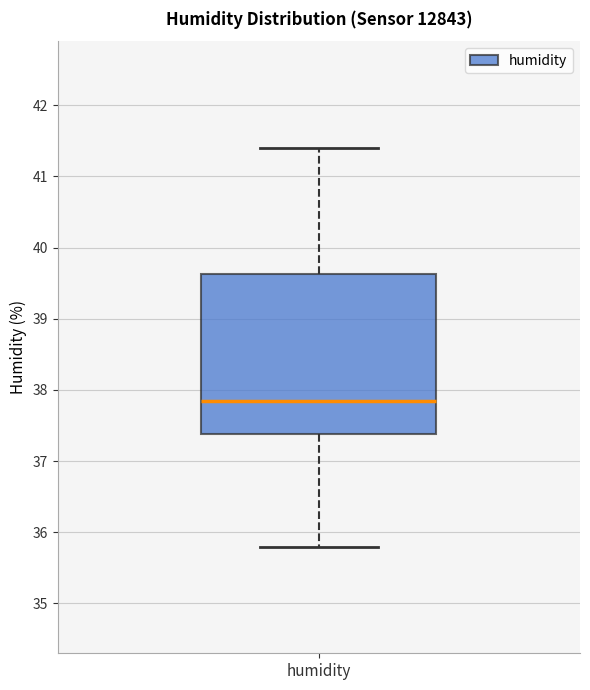

Read this box plot against the y-axis: the position of the median line, the range covered by the box, and the ends of both whiskers. The values are not printed on the chart, so give them approximately, as read against the axis.

median 37.9, box 37.4 to 39.6, whiskers 35.8 to 41.4